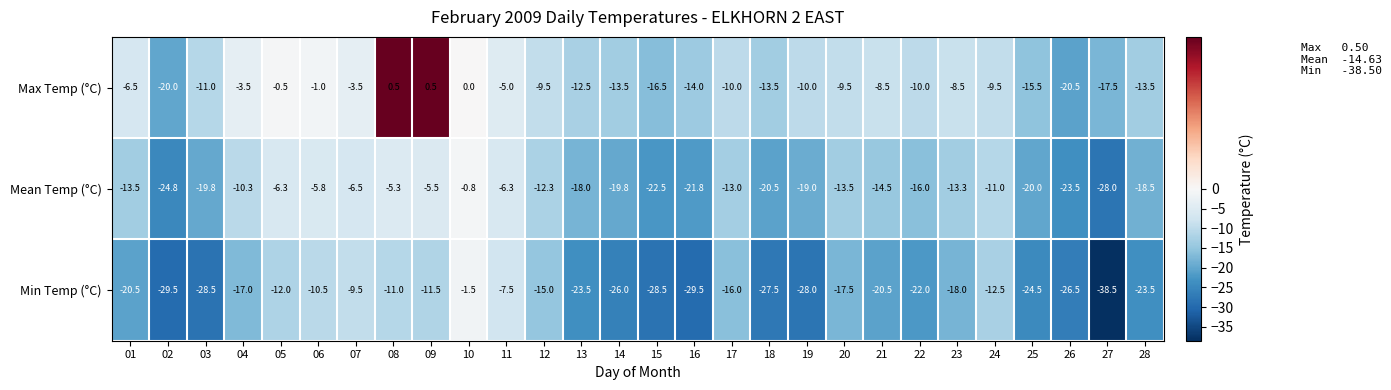

Count the number of categories in the chart.

28